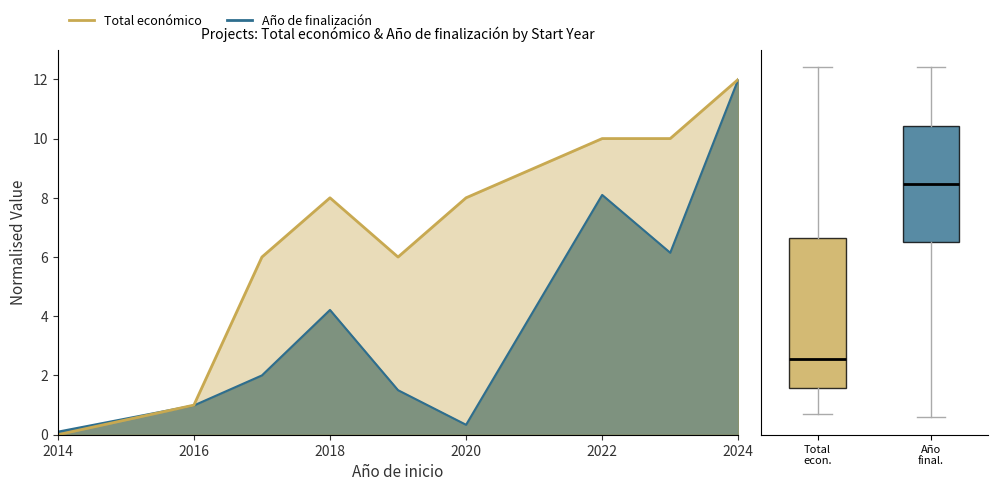

True or false: Año de finalización and Total económico cross at least once.

True